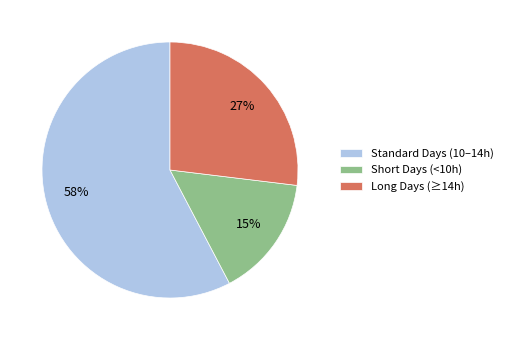

Do Standard Days (10–14h) and Long Days (≥14h) together represent more than half of the pie?

Yes